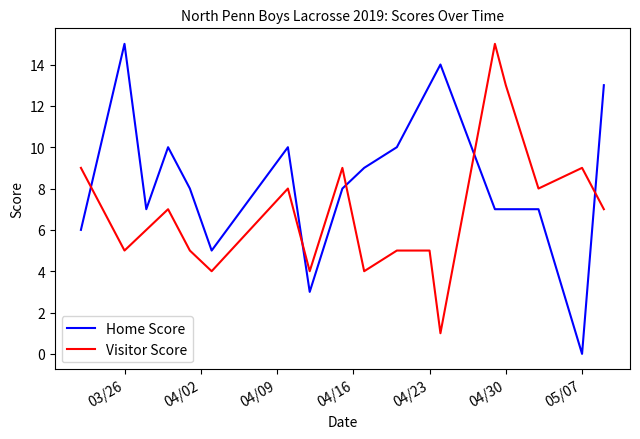

How many positive values does the Home Score series have?

17